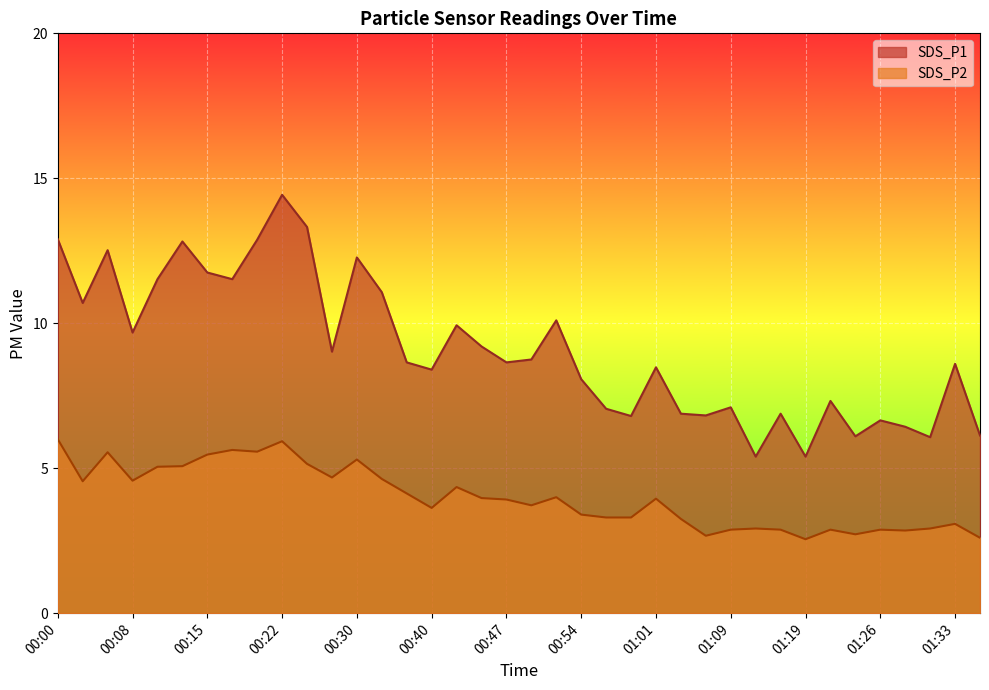

Where does the SDS_P1 series first go above 8?

00:00